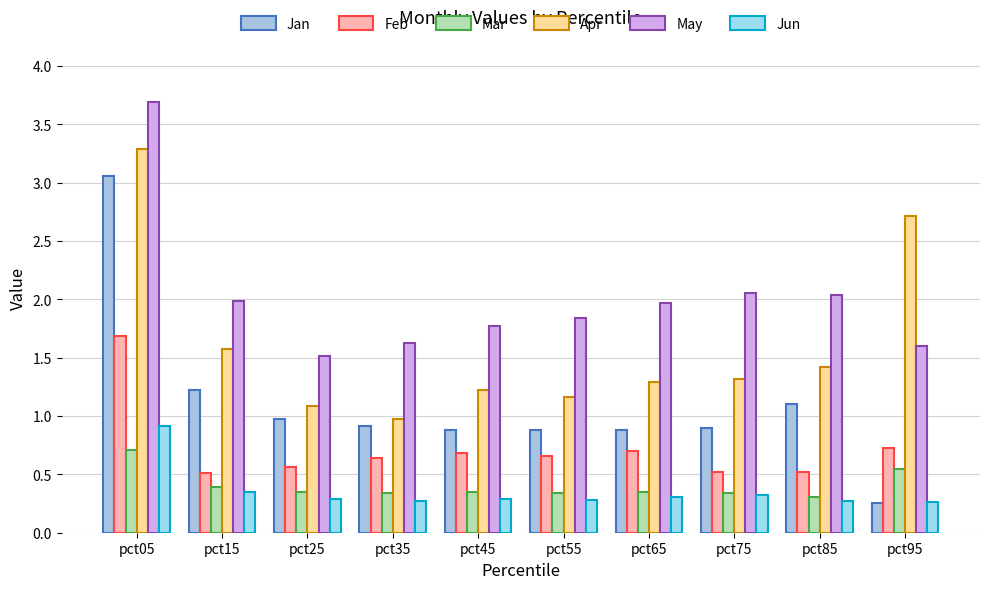

What is the minimum value shown in the chart?

0.3